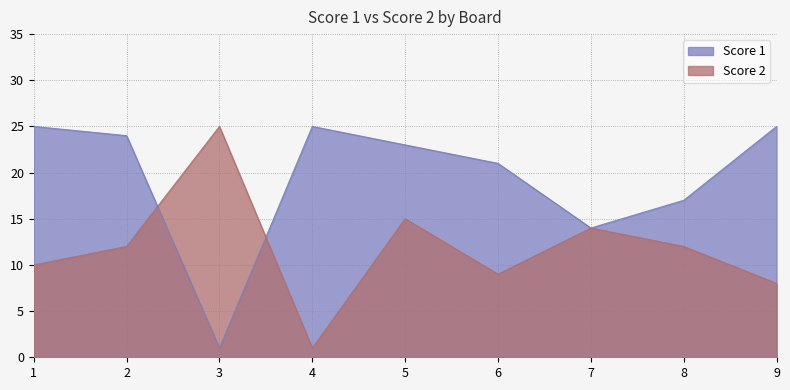

Which series changed the most between 1 and 3?

Score 1